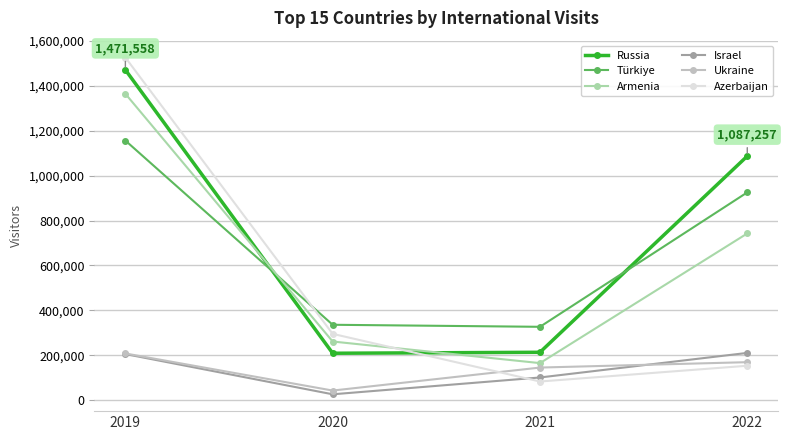

How many times do Azerbaijan and Russia cross each other?

1